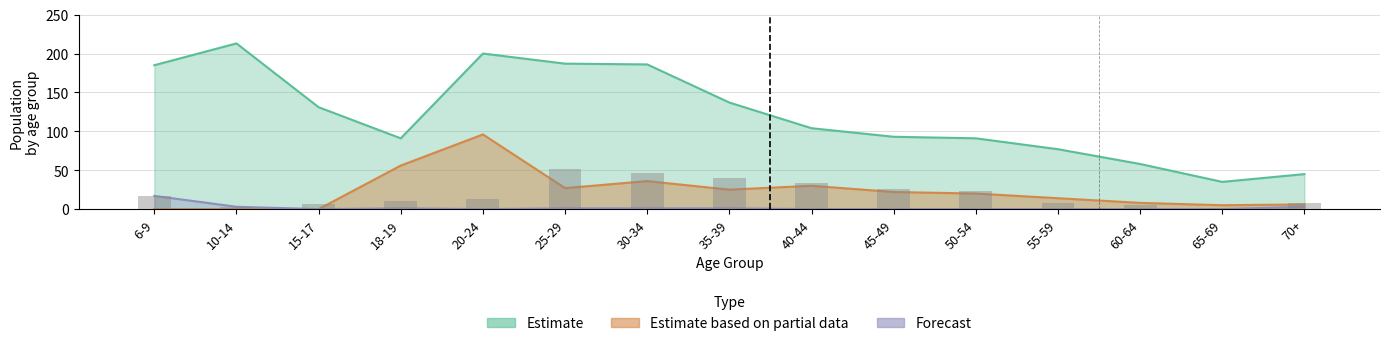

Is the value of Forecast at 20-24 greater than the value of Estimate at 65-69?

No